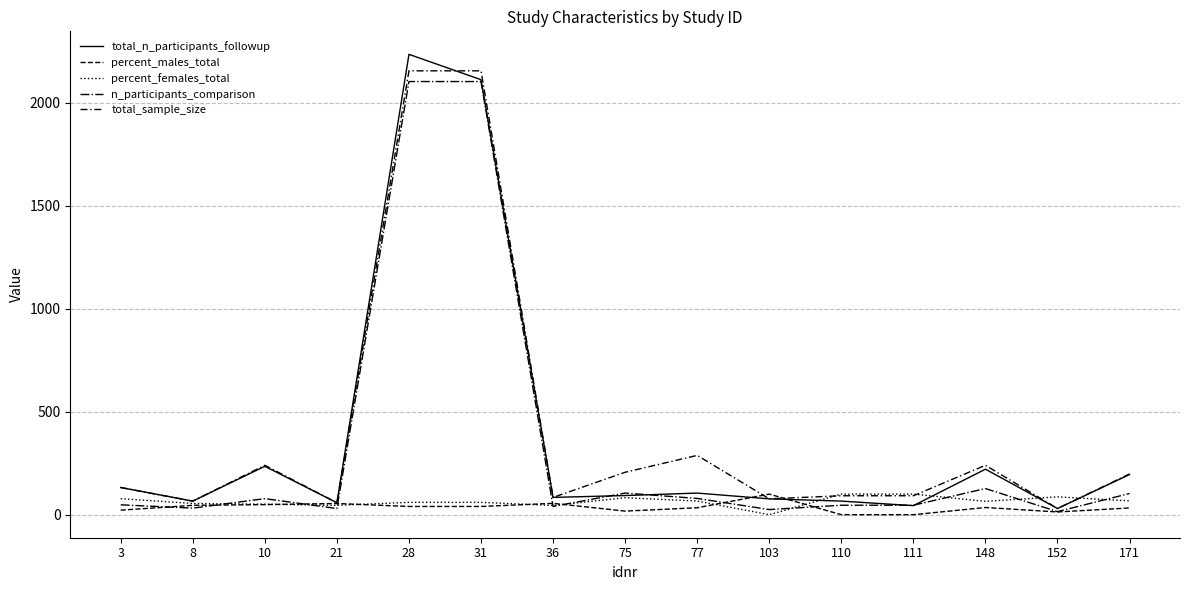

Reading left to right, transcribe all the data shown in this chart.

total_n_participants_followup: 132.0	66.0	235.0	58.0	2235.0	2112.0	84.0	93.0	105.0	77.0	66.0	44.0	221.0	30.0	195.0
percent_males_total: 22.0	45.5	49.0	54.4	40.0	40.0	55.0	17.5	33.7	100.0	0.0	0.0	35.0	13.3	32.8
percent_females_total: 78.0	54.5	51.0	45.6	60.0	60.0	45.0	82.5	66.3	0.0	100.0	100.0	65.0	86.7	67.2
n_participants_comparison: 48.0	32.0	78.0	30.0	2103.0	2103.0	40.0	105.0	79.0	25.0	46.0	46.0	127.0	15.0	103.0
total_sample_size: 132.0	66.0	240.0	58.0	2155.0	2155.0	84.0	206.0	288.0	77.0	92.0	92.0	240.0	30.0	198.0